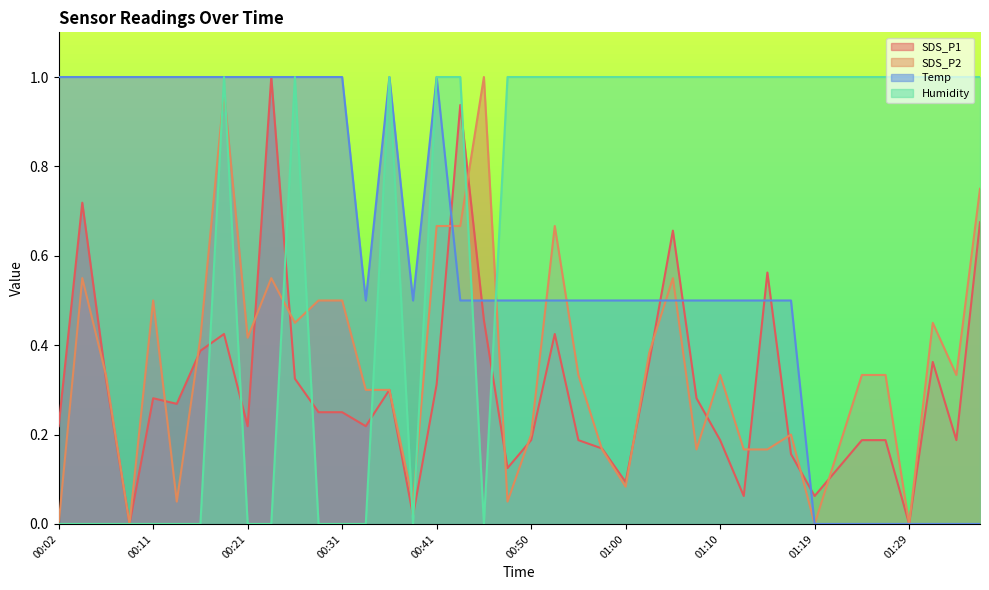

How many times do SDS_P2 and Humidity cross each other?

9